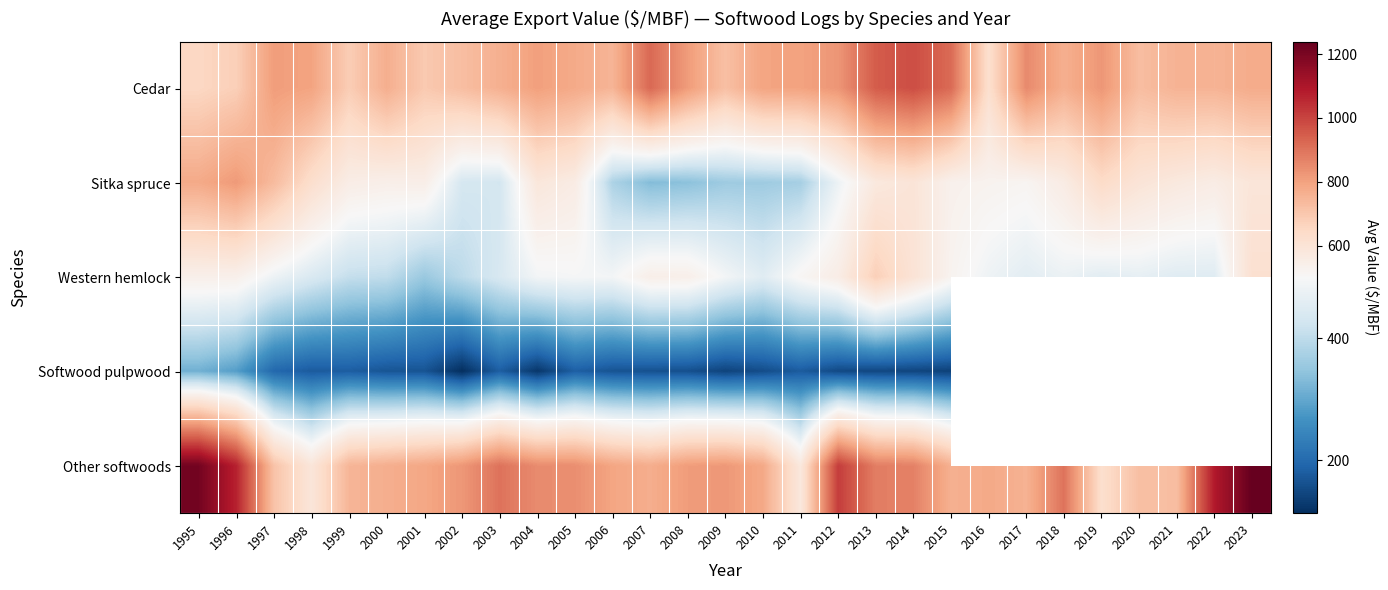

Where is Sitka spruce nearest to the value 574?

2021